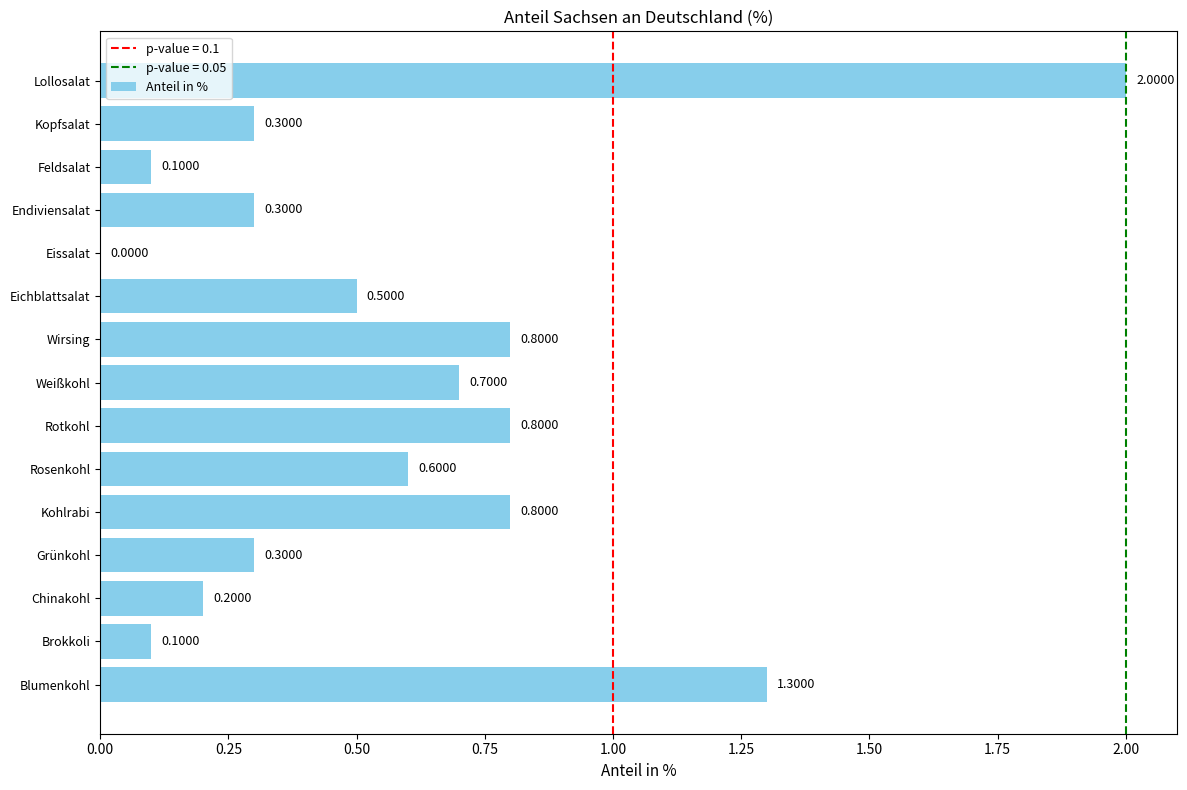

What is the average value?

0.6